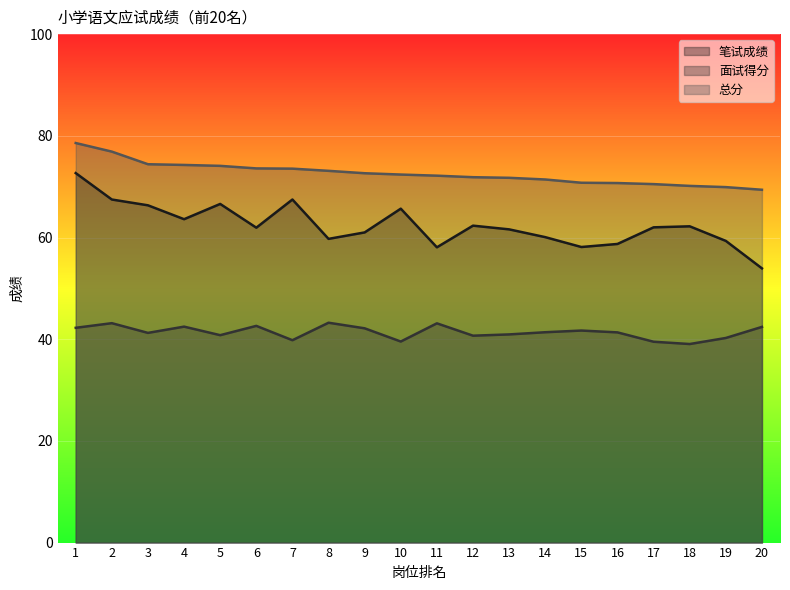

At which category is the sum across all series the highest?

1